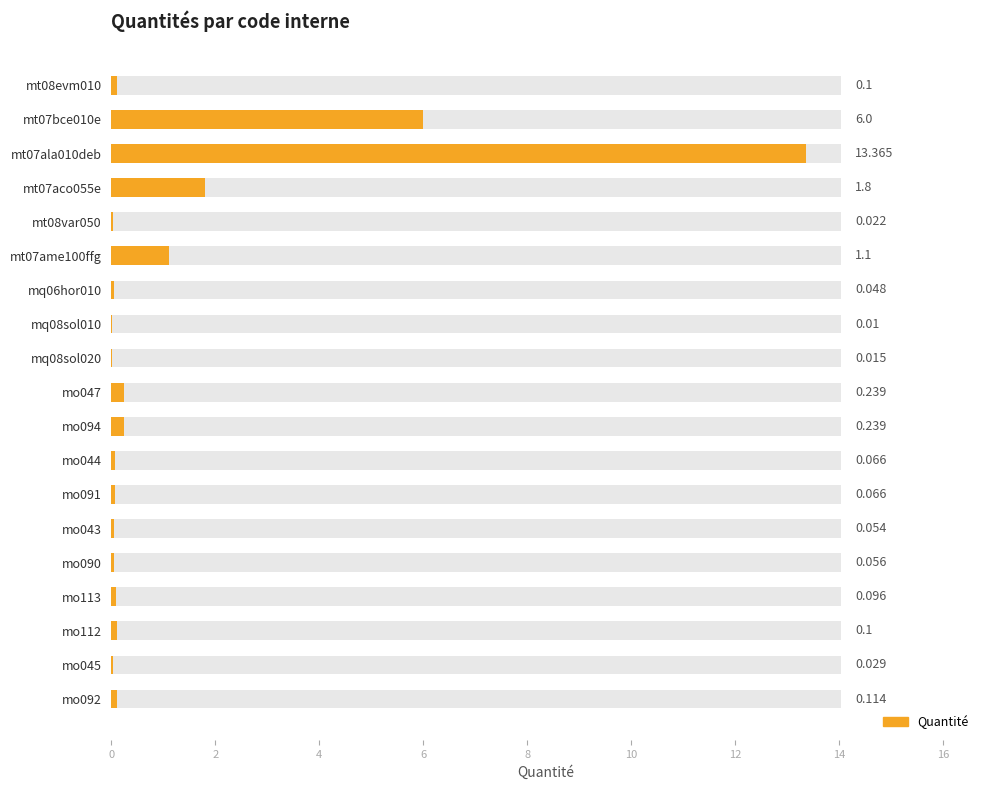

True or false: the data shows 0.0 at mq08sol010.

False